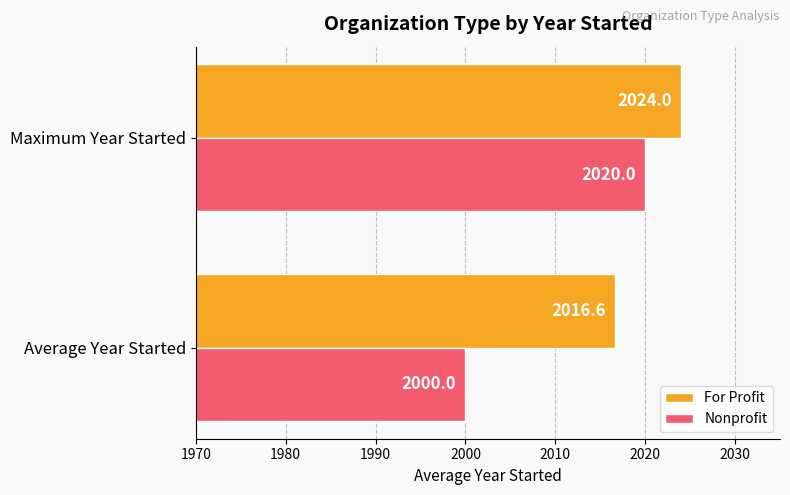

What are all the series names shown in the legend?

For Profit, Nonprofit